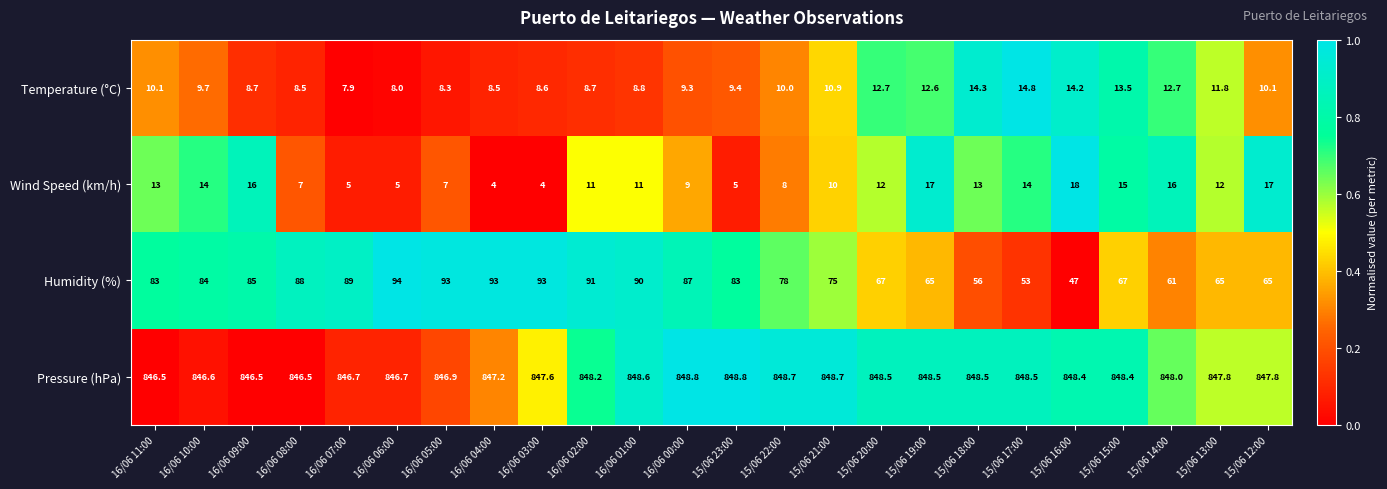

How many distinct data groups are displayed?

4